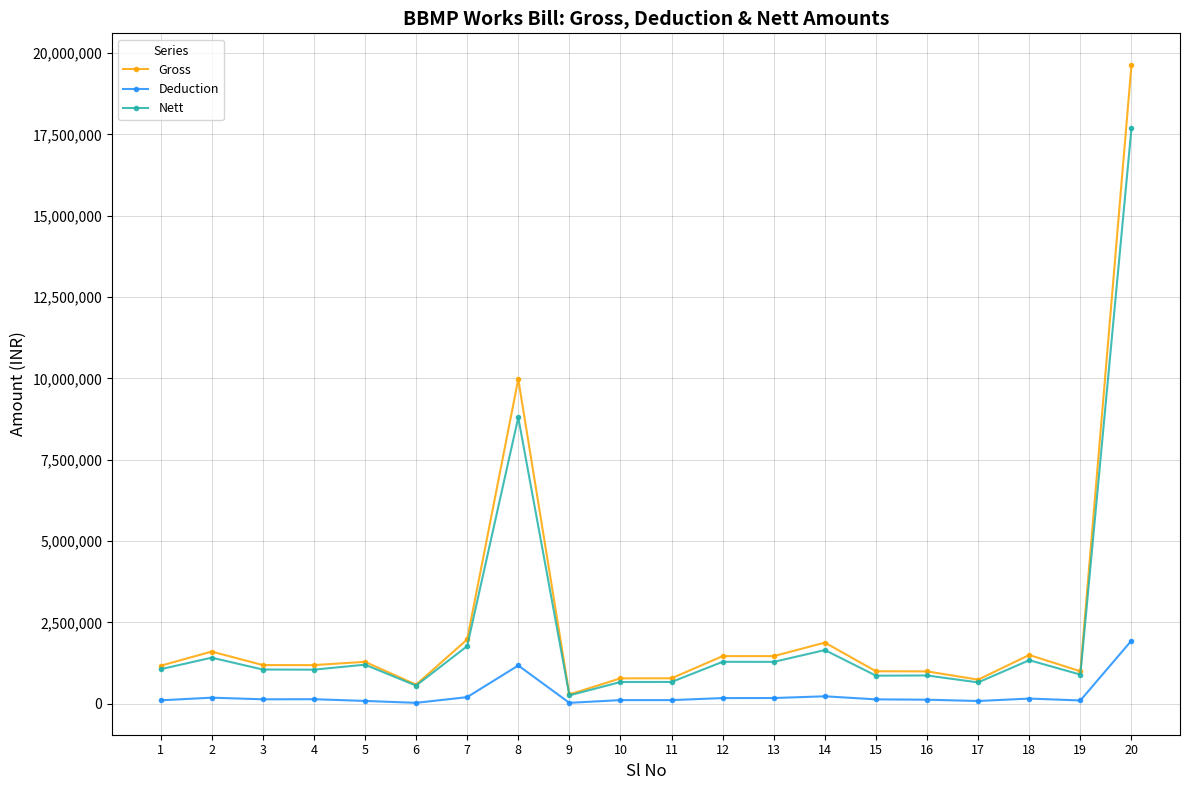

True or false: Gross has more than 2 interior local peaks.

True